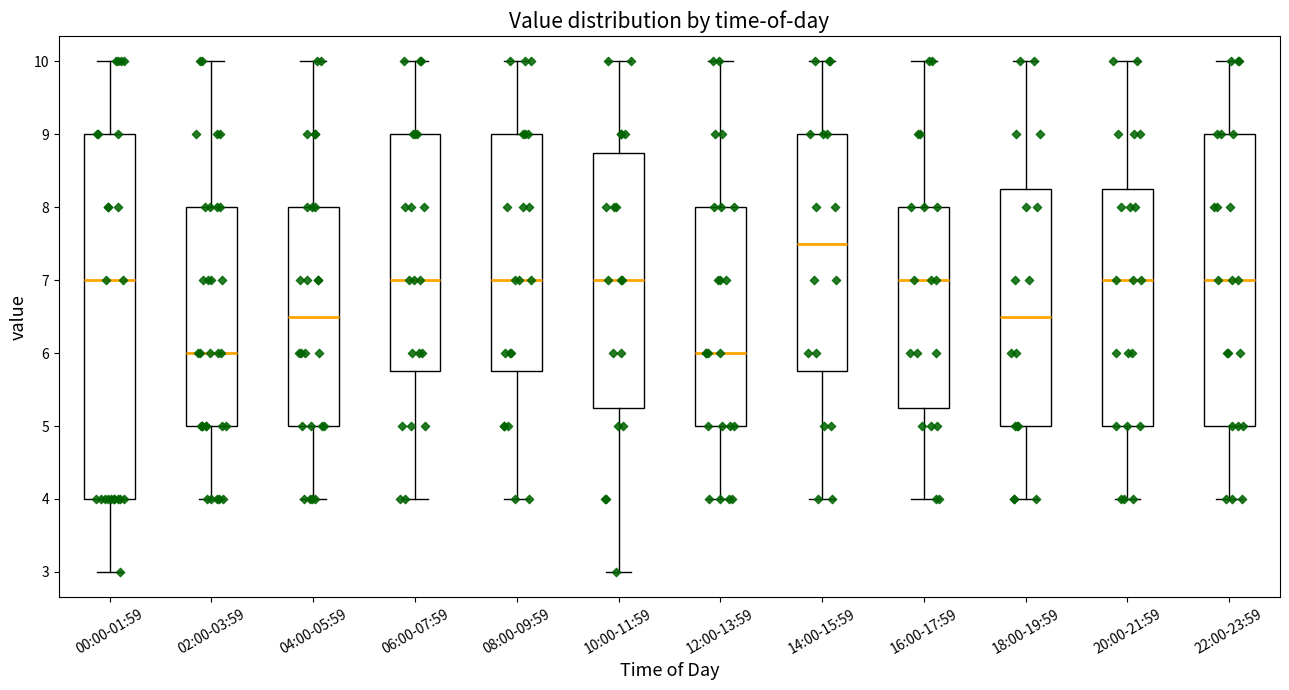

Reading left to right, read every box against the y-axis: the position of its median line, the range the box covers, and the ends of its whiskers. The values are not printed on the chart, so give them approximately, as read against the axis.

00:00-01:59: median 7.0, box 4.0 to 9.0, whiskers 3.0 to 10.0
02:00-03:59: median 6.0, box 5.0 to 8.0, whiskers 4.0 to 10.0
04:00-05:59: median 6.5, box 5.0 to 8.0, whiskers 4.0 to 10.0
06:00-07:59: median 7.0, box 5.8 to 9.0, whiskers 4.0 to 10.0
08:00-09:59: median 7.0, box 5.8 to 9.0, whiskers 4.0 to 10.0
10:00-11:59: median 7.0, box 5.3 to 8.8, whiskers 3.0 to 10.0
12:00-13:59: median 6.0, box 5.0 to 8.0, whiskers 4.0 to 10.0
14:00-15:59: median 7.5, box 5.8 to 9.0, whiskers 4.0 to 10.0
16:00-17:59: median 7.0, box 5.3 to 8.0, whiskers 4.0 to 10.0
18:00-19:59: median 6.5, box 5.0 to 8.3, whiskers 4.0 to 10.0
20:00-21:59: median 7.0, box 5.0 to 8.3, whiskers 4.0 to 10.0
22:00-23:59: median 7.0, box 5.0 to 9.0, whiskers 4.0 to 10.0